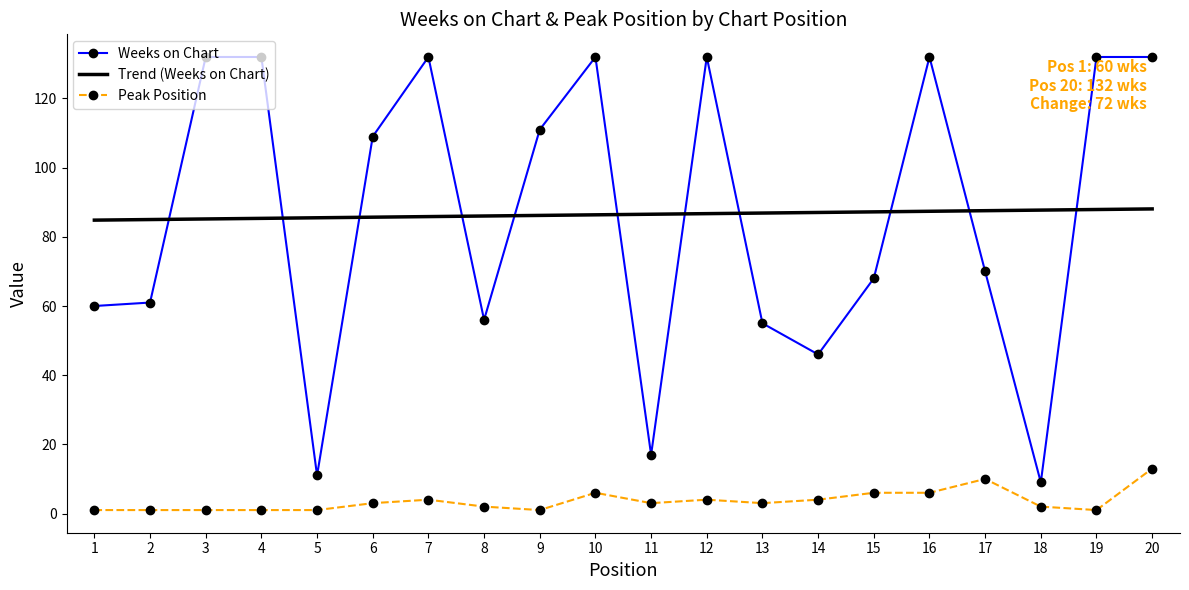

The value of Weeks on Chart at 9 is 34. True or false?

False